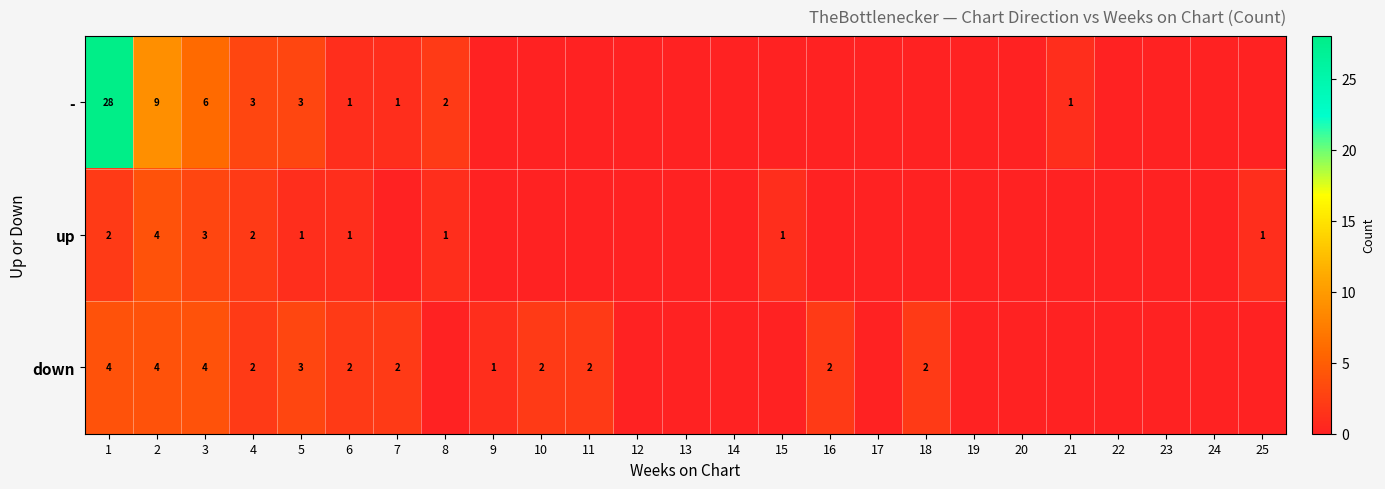

Which label corresponds to the largest value in the chart?

1